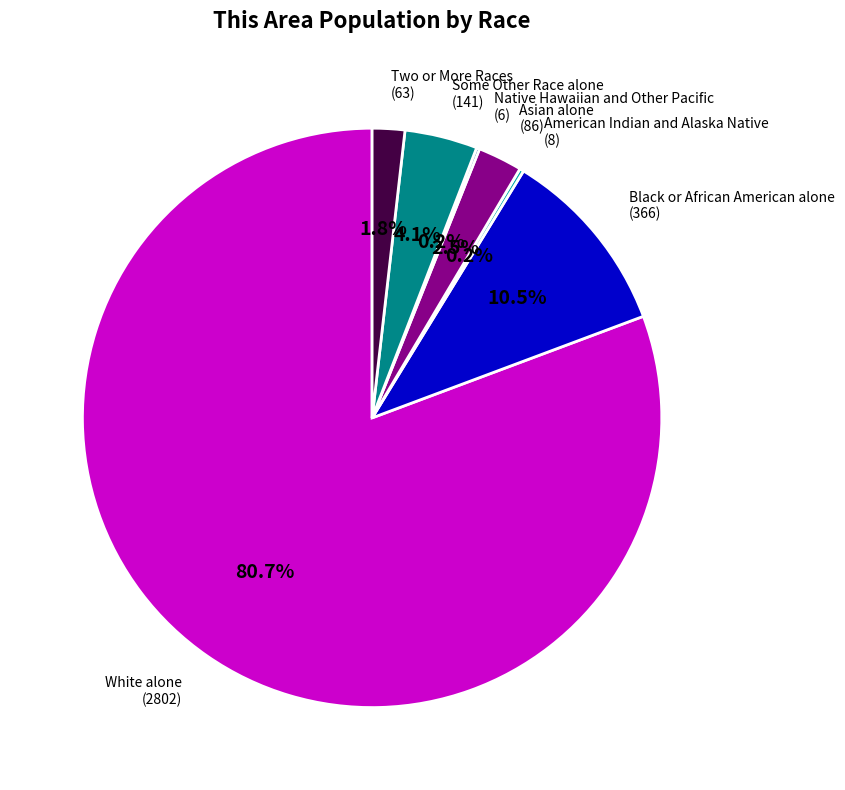

Which has a higher value, Asian alone or Two or More Races?

Asian alone